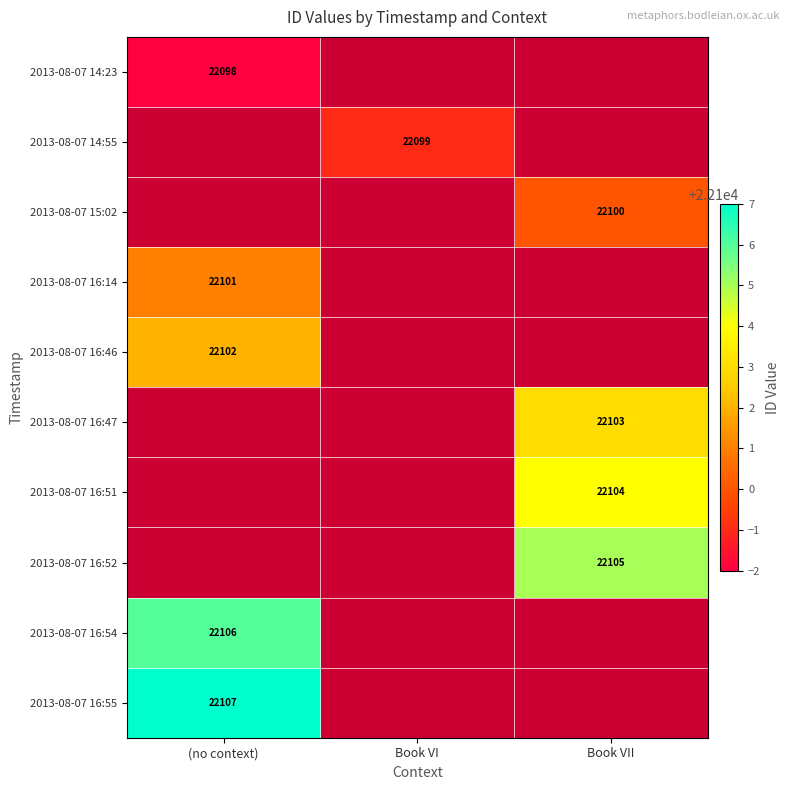

Which has a higher value, Book VI or (no context)?

(no context)